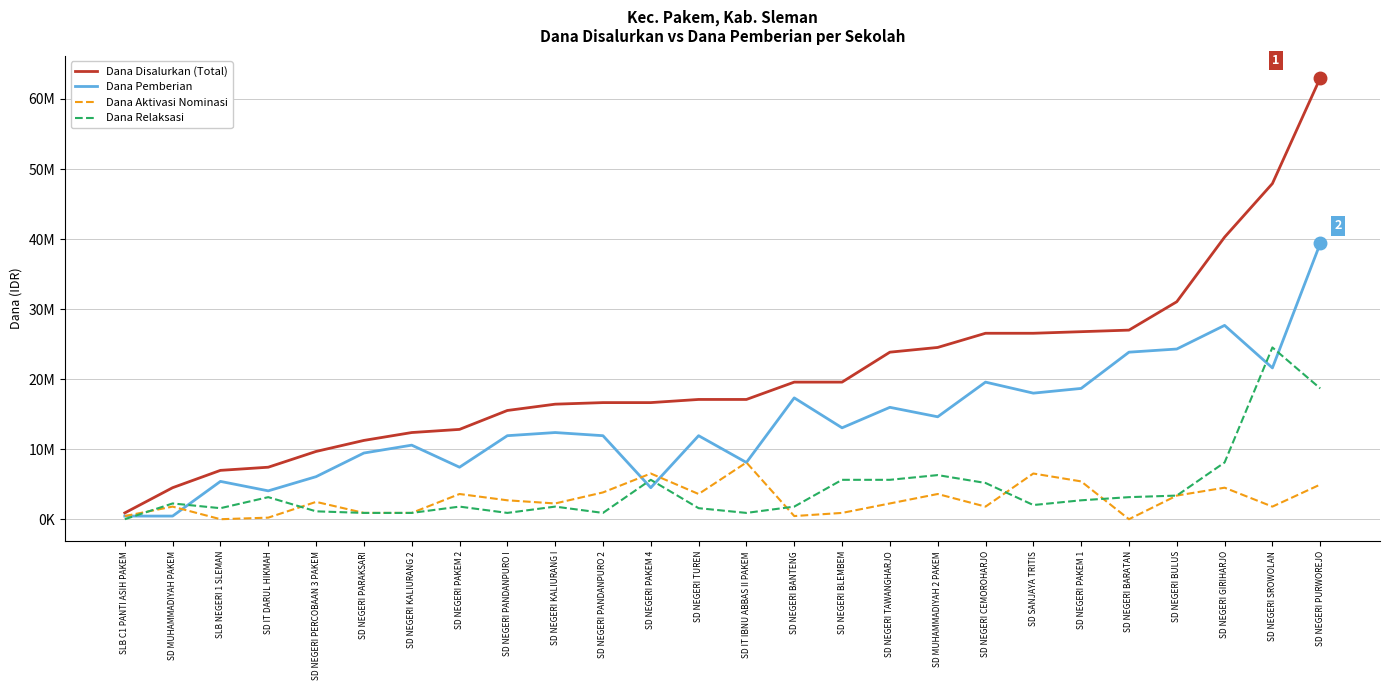

Is this an area chart (filled region under the line)?

No